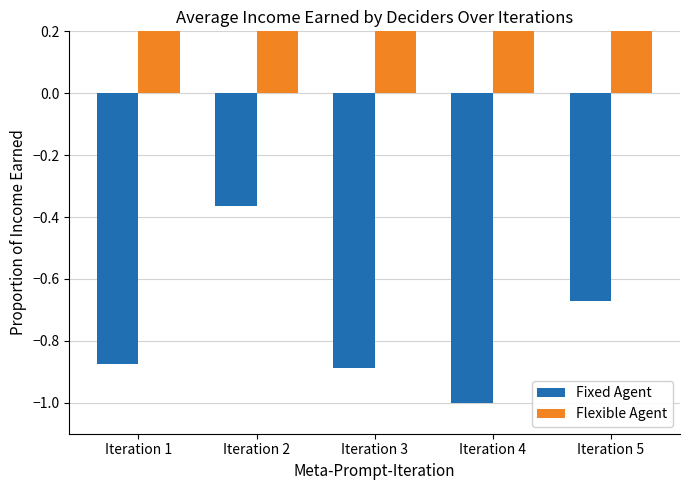

Reading left to right, extract all data points from this chart.

Fixed Agent: Iteration 1=-0.9	Iteration 2=-0.4	Iteration 3=-0.9	Iteration 4=-1.0	Iteration 5=-0.7
Flexible Agent: Iteration 1=0.9	Iteration 2=0.8	Iteration 3=0.8	Iteration 4=0.9	Iteration 5=1.0